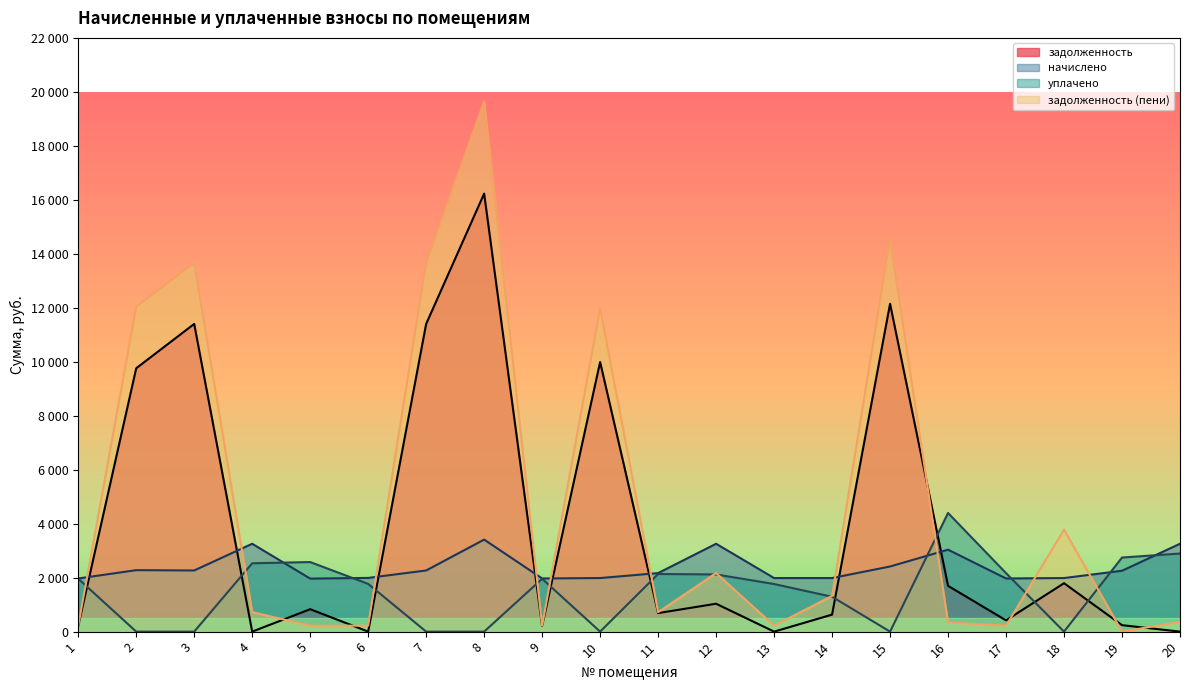

Where is начислено nearest to the value 2687?

15